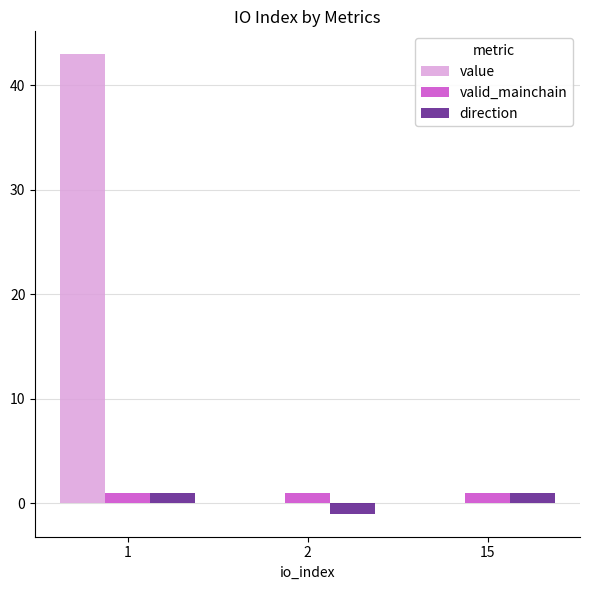

Is the value of value at 1 greater than the value of valid_mainchain at 2?

Yes